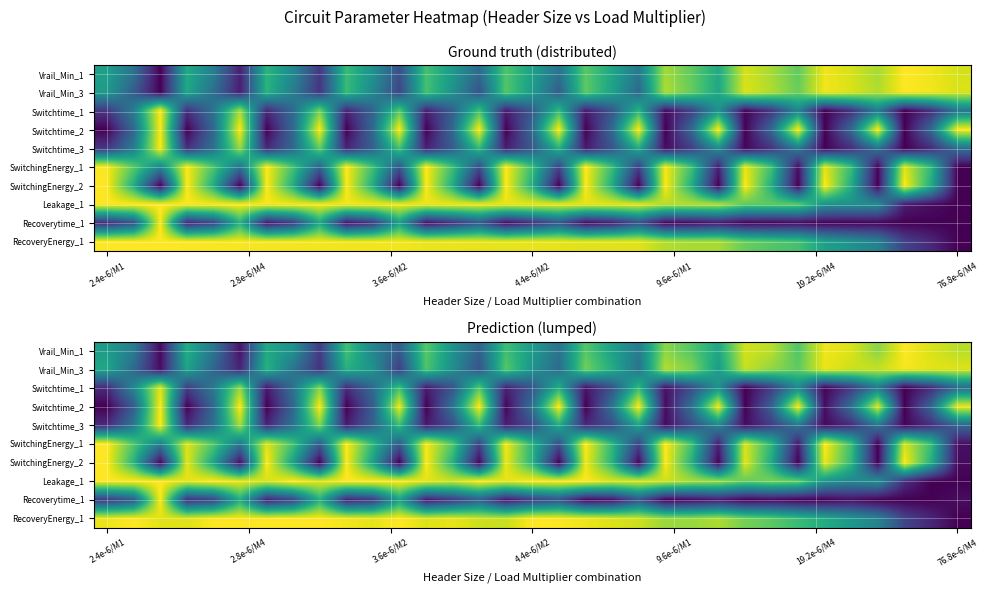

Count the number of data series in this chart.

10